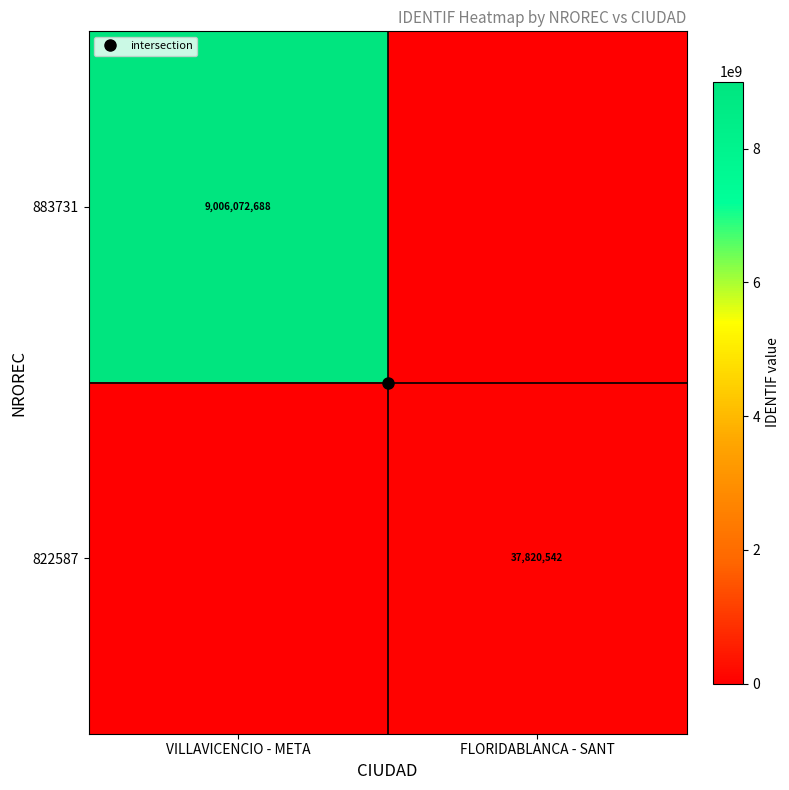

The value of 822587 at VILLAVICENCIO - META is -18365026. True or false?

False